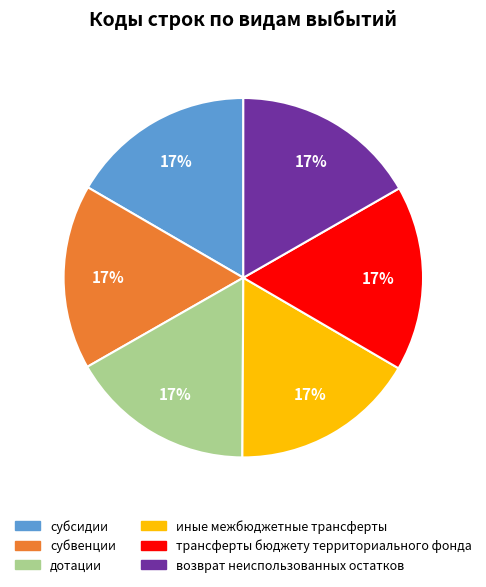

What is the ratio of the value at субвенции to the value at трансферты бюджету территориального фонда?

1.0